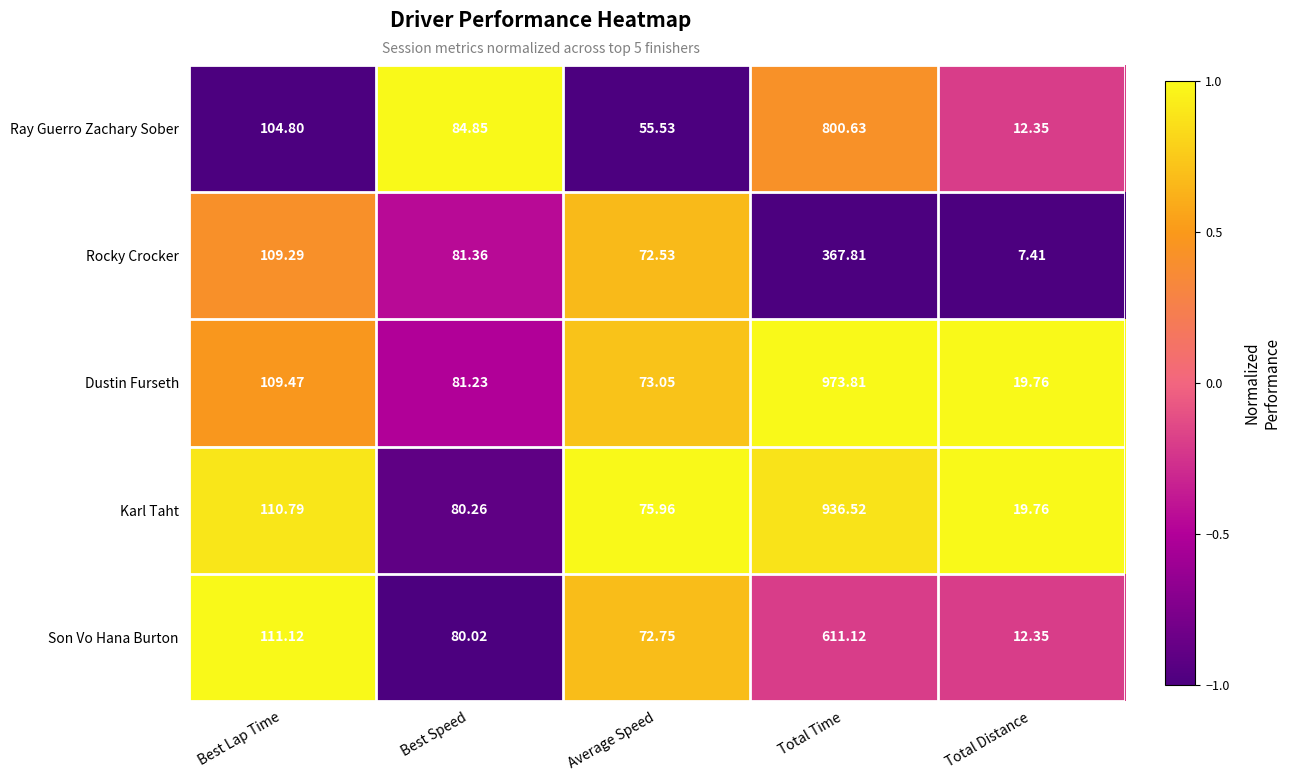

Where is Son Vo Hana Burton nearest to the value 311?

Best Lap Time